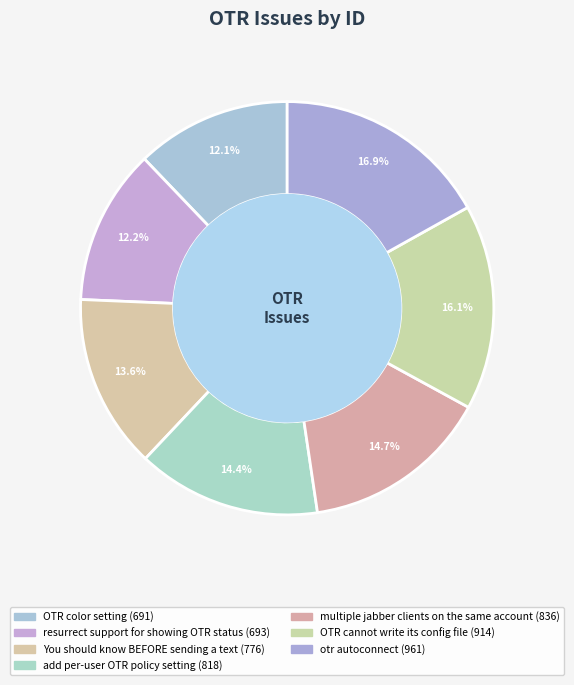

Which category has the smallest portion of the pie?

OTR color setting